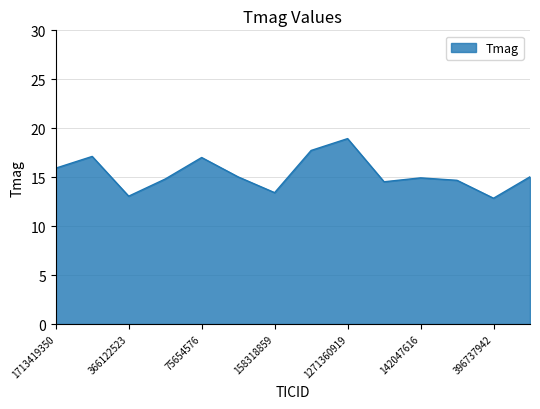

What is the difference between the maximum and minimum values?

6.1